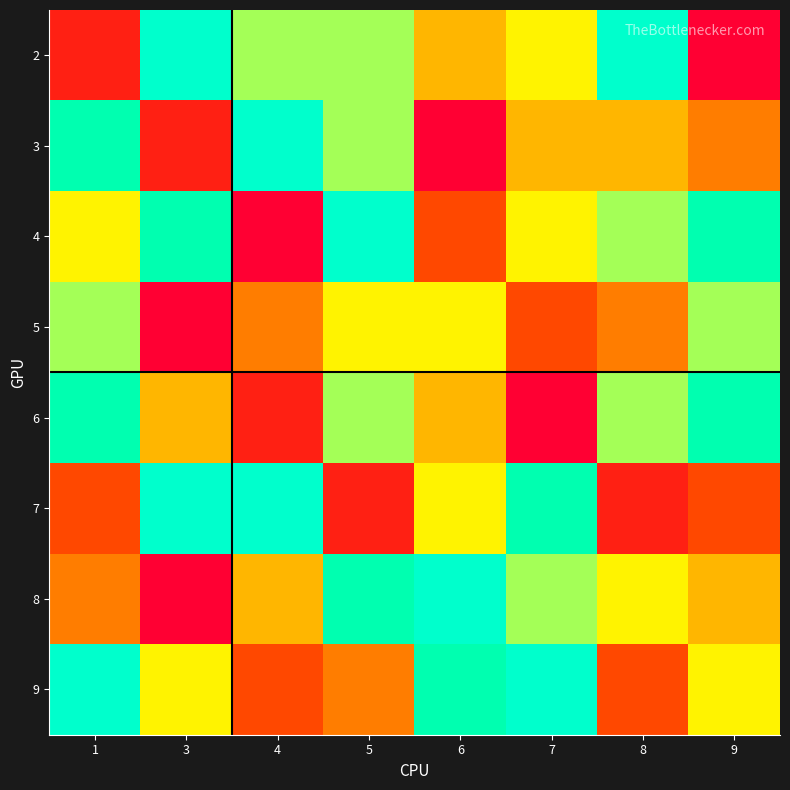

Reading right to left, transcribe all the data shown in this chart.

2: 9=1	8=9	7=6	6=5	5=7	4=7	3=9	1=2
3: 9=4	8=5	7=5	6=1	5=7	4=9	3=2	1=8
4: 9=8	8=7	7=6	6=3	5=9	4=1	3=8	1=6
5: 9=7	8=4	7=3	6=6	5=6	4=4	3=1	1=7
6: 9=8	8=7	7=1	6=5	5=7	4=2	3=5	1=8
7: 9=3	8=2	7=8	6=6	5=2	4=9	3=9	1=3
8: 9=5	8=6	7=7	6=9	5=8	4=5	3=1	1=4
9: 9=6	8=3	7=9	6=8	5=4	4=3	3=6	1=9